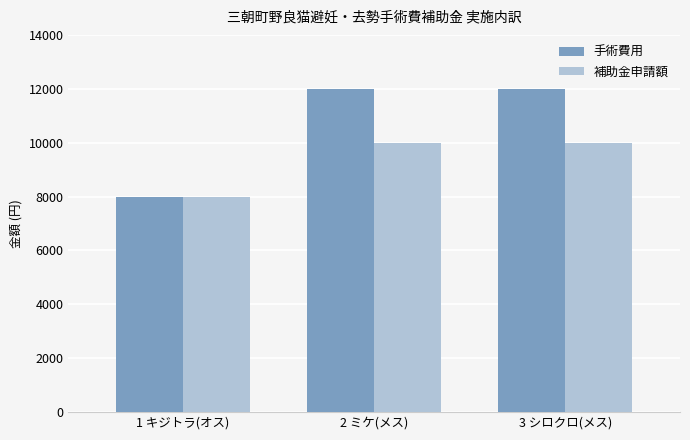

Reading left to right, list all the values displayed in this chart.

手術費用: 8000	12000	12000
補助金申請額: 8000	10000	10000